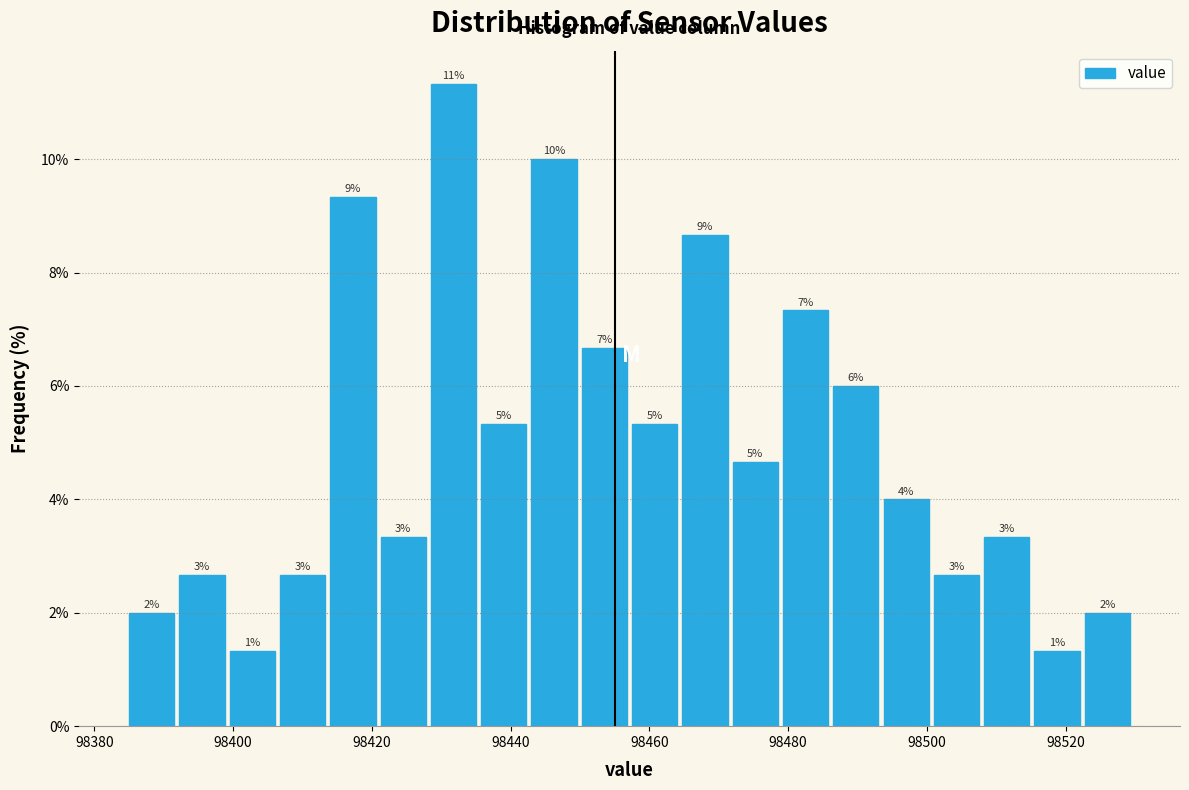

Read against the x-axis, roughly where is the centre of the tallest bar?

98432